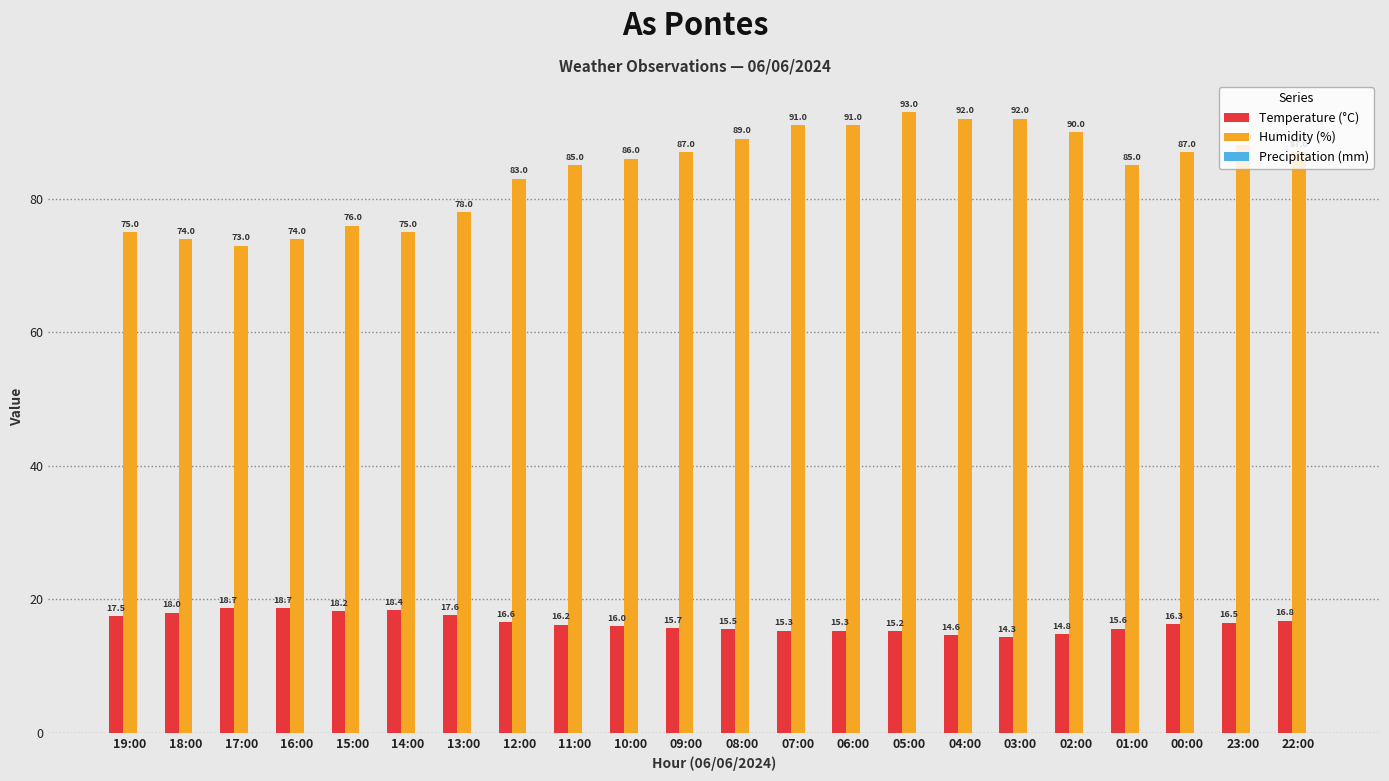

What is the maximum value shown in the chart?

93.0